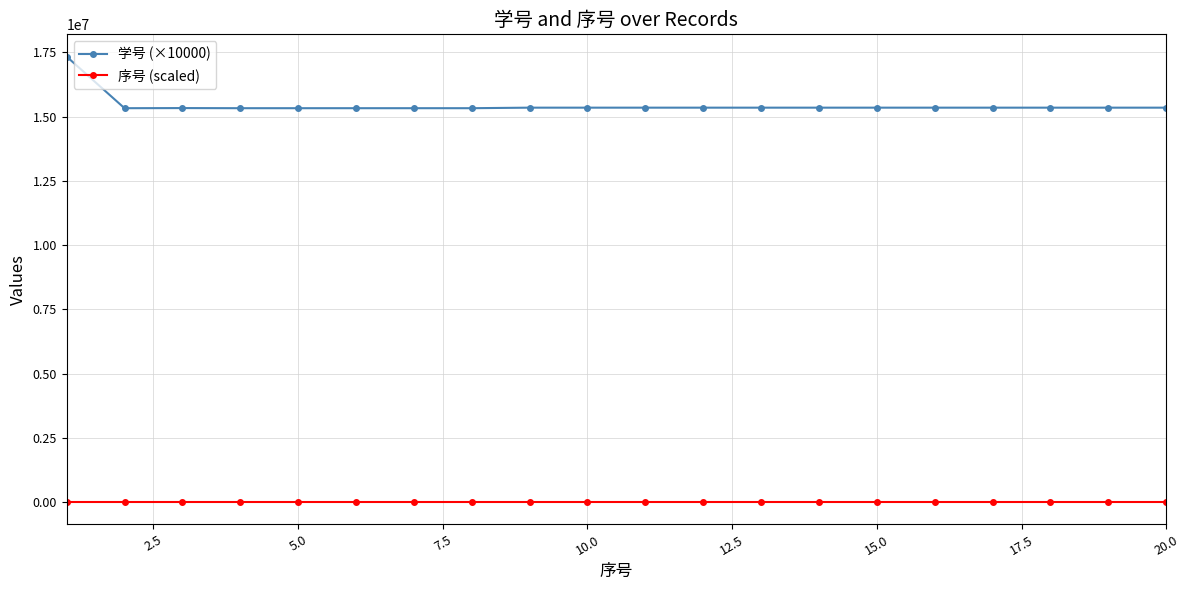

What is the lowest value of the 序号 (scaled) series?

1